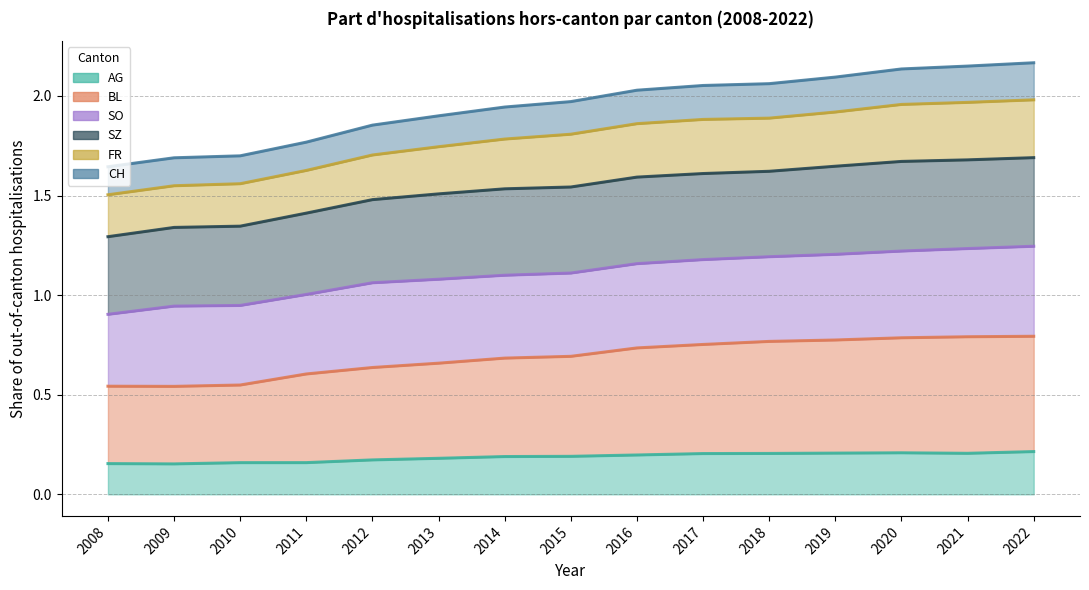

True or false: FR and BL cross at least once.

False